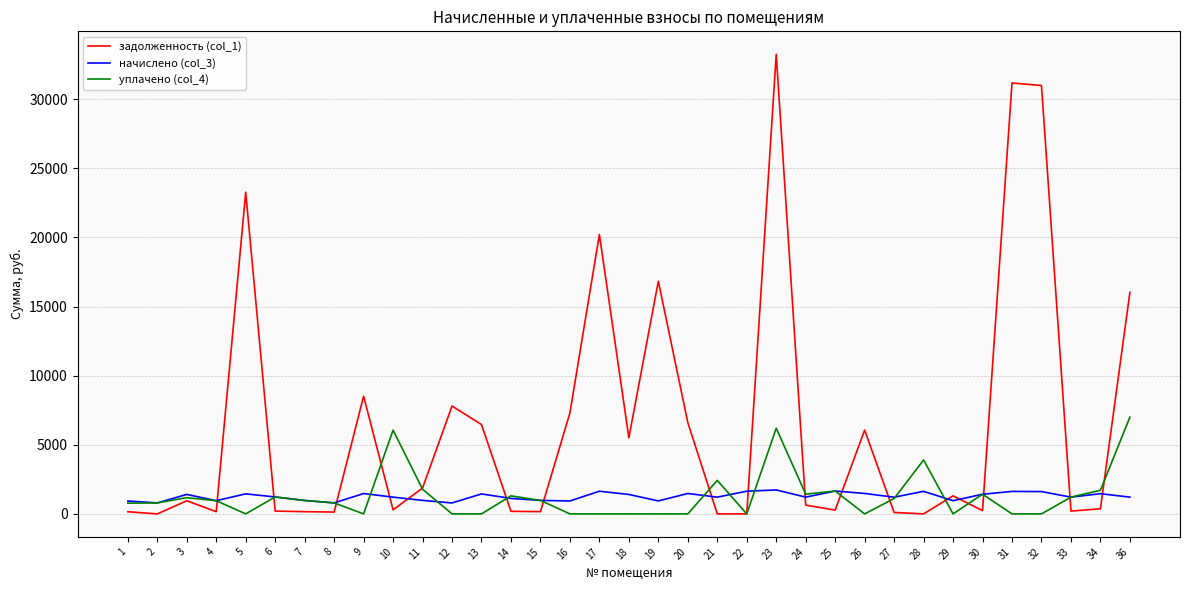

Where does the начислено (col_3) series first go above 1211?

3